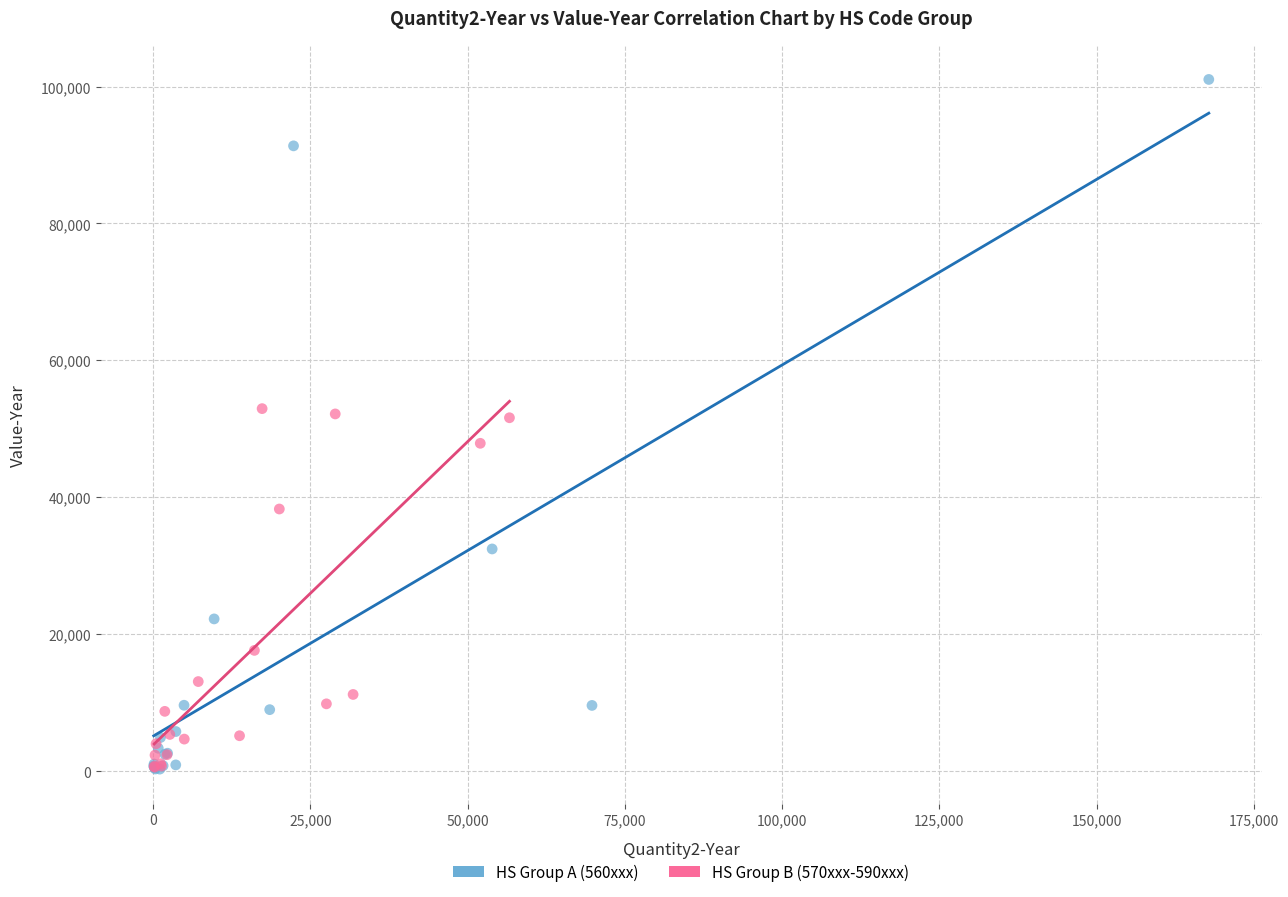

What are all the series names shown in the legend?

HS Group A (560xxx), HS Group B (570xxx-590xxx)